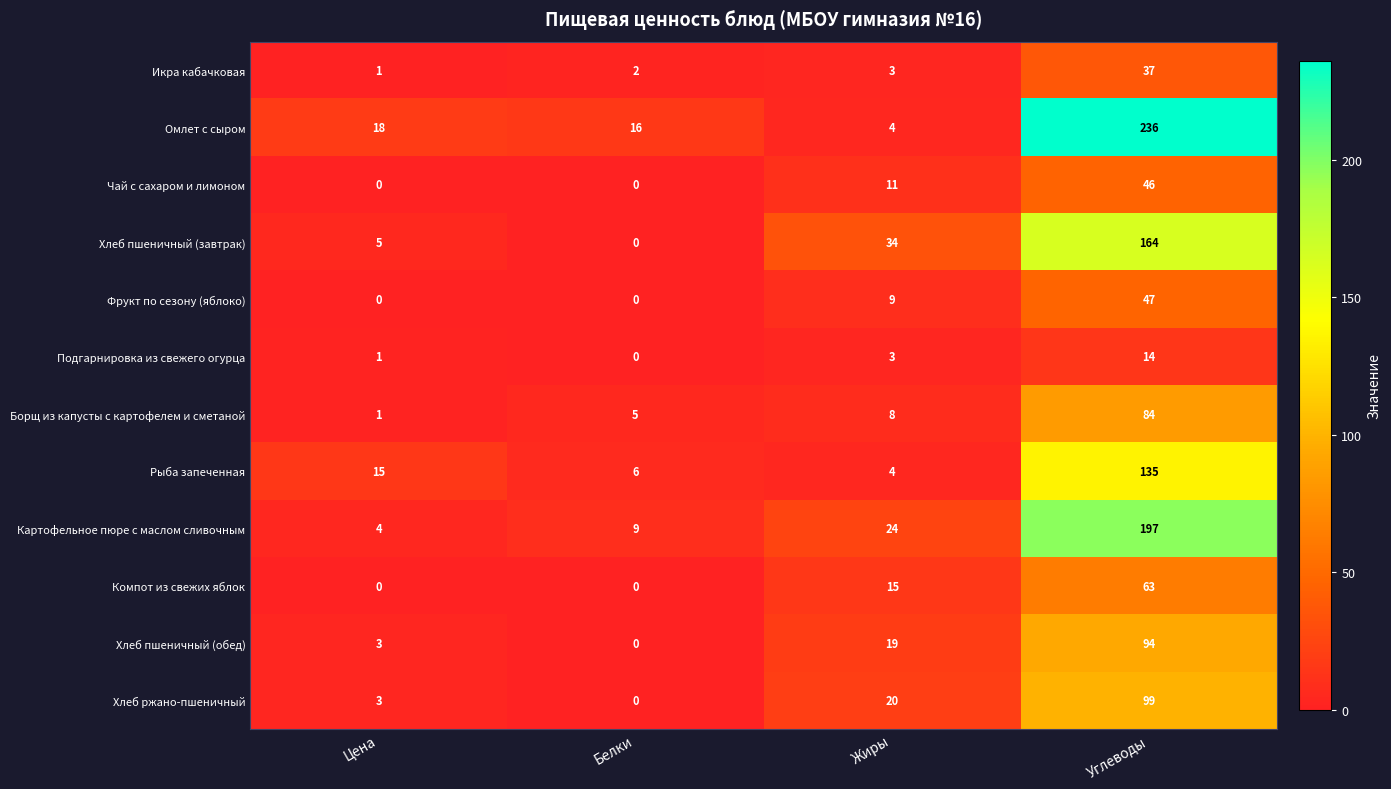

The value of Компот из свежих яблок at Белки is 0. True or false?

True